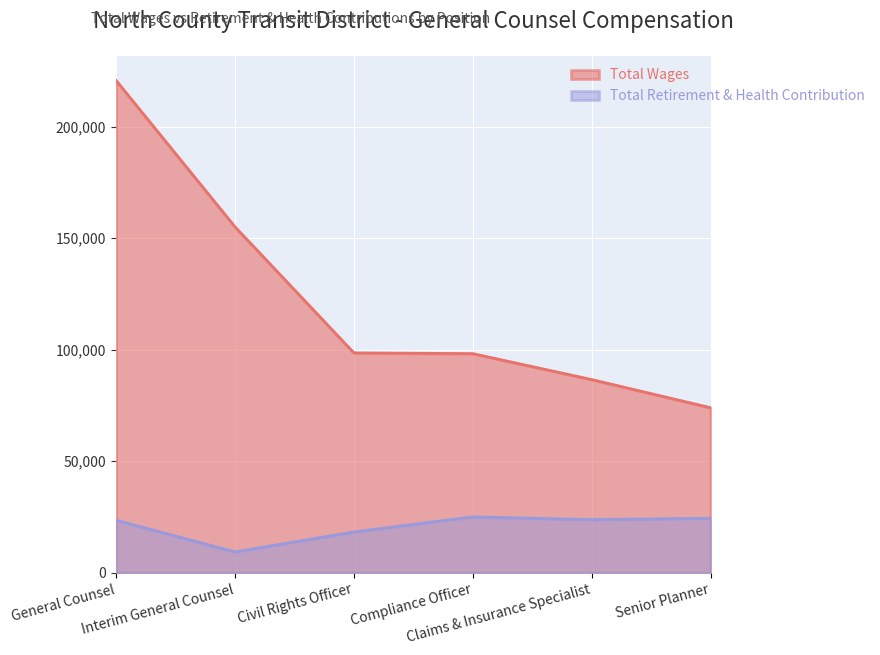

Where is the first local maximum for Total Retirement & Health Contribution?

Compliance Officer